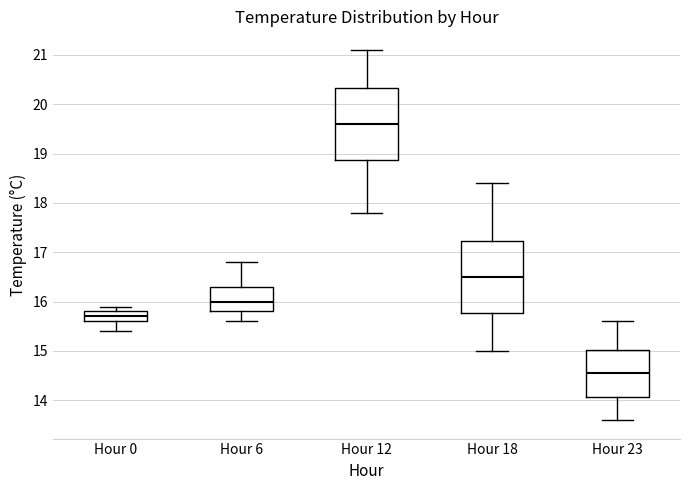

Reading left to right, read every box against the y-axis: the position of its median line, the range the box covers, and the ends of its whiskers. The values are not printed on the chart, so give them approximately, as read against the axis.

Hour 0: median 15.7, box 15.6 to 15.8, whiskers 15.4 to 15.9
Hour 6: median 16.0, box 15.8 to 16.3, whiskers 15.6 to 16.8
Hour 12: median 19.6, box 18.9 to 20.3, whiskers 17.8 to 21.1
Hour 18: median 16.5, box 15.8 to 17.2, whiskers 15.0 to 18.4
Hour 23: median 14.6, box 14.1 to 15.0, whiskers 13.6 to 15.6